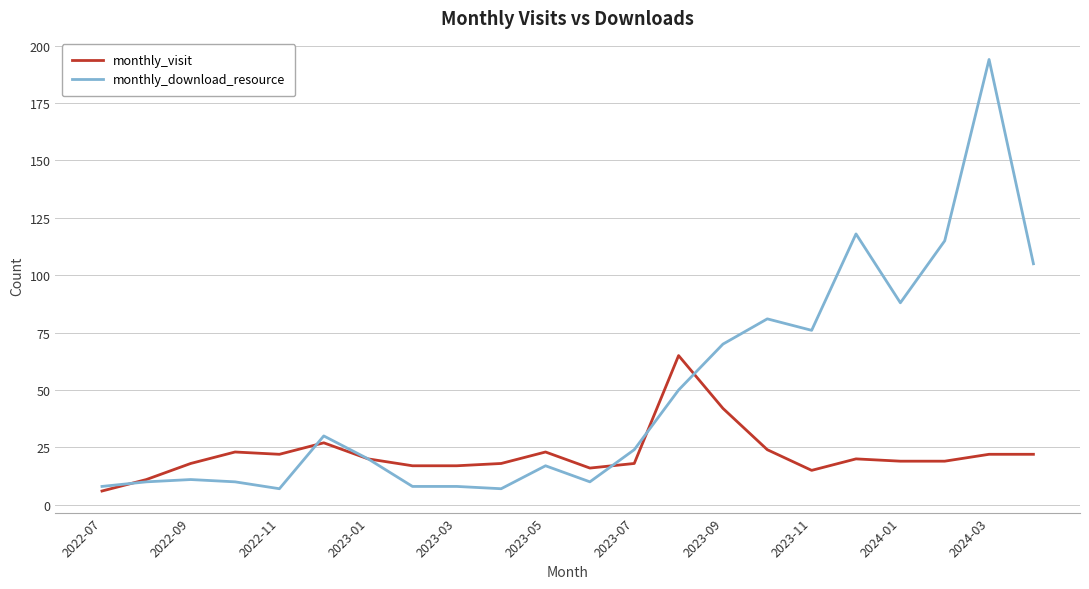

Which series has the largest total across all categories?

monthly_download_resource